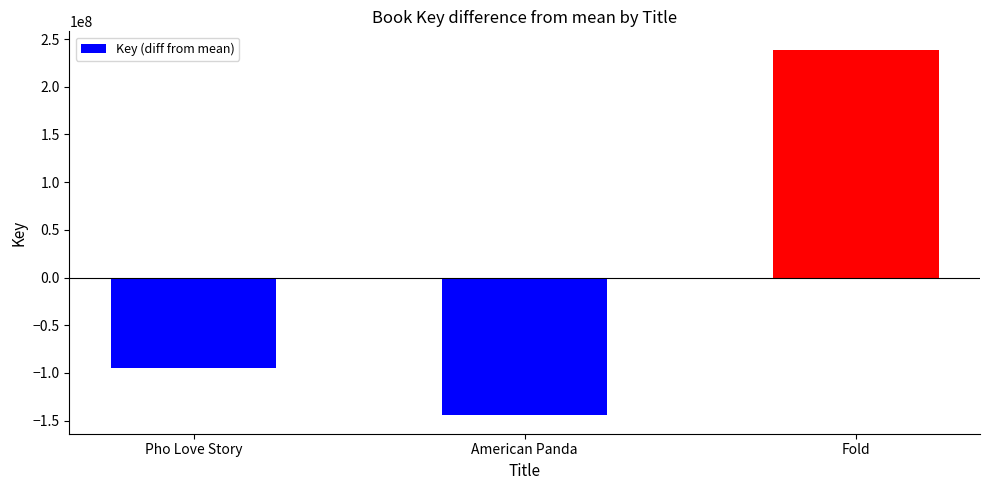

What is the difference between the maximum and second lowest values?

333276244.0